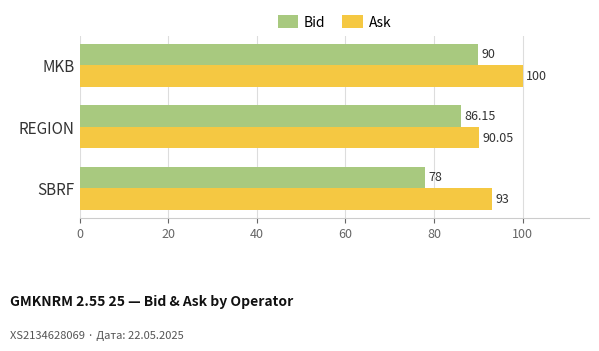

At which label is Ask closest to 95?

SBRF